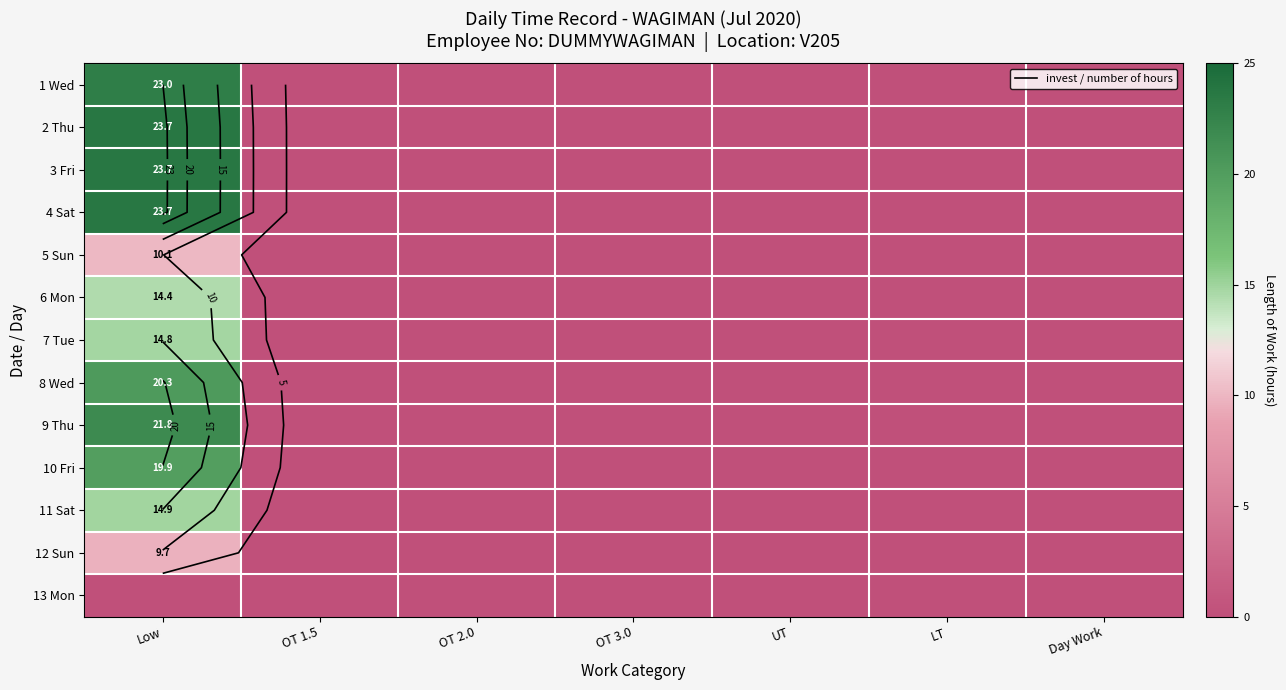

Rank the series by their maximum value, from lowest to highest.

13 Mon, 12 Sun, 5 Sun, 6 Mon, 7 Tue, 11 Sat, 10 Fri, 8 Wed, 9 Thu, 1 Wed, 2 Thu, 4 Sat, 3 Fri